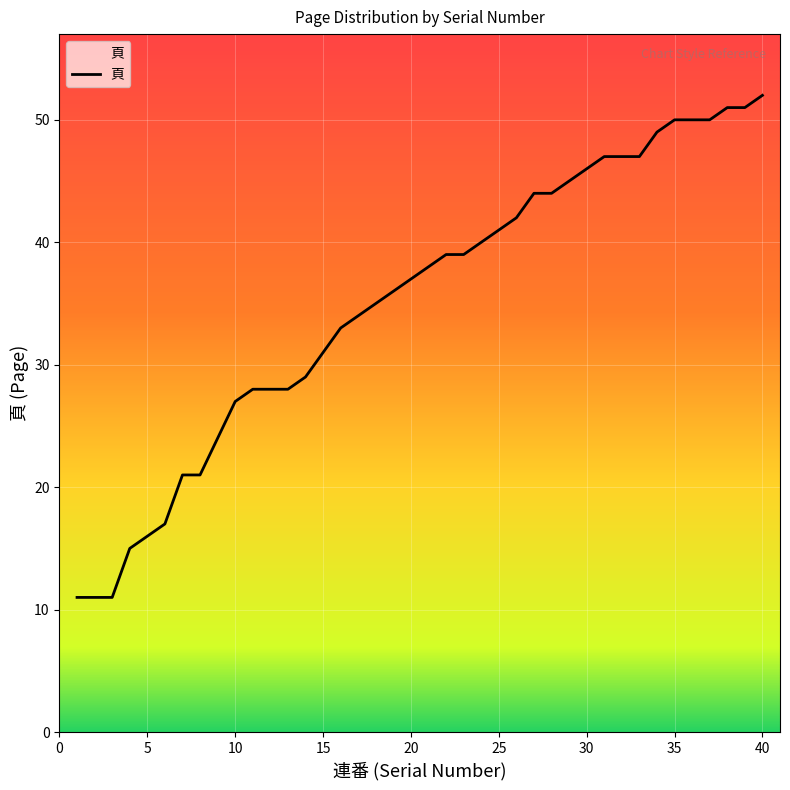

What is the minimum value shown in the chart?

11